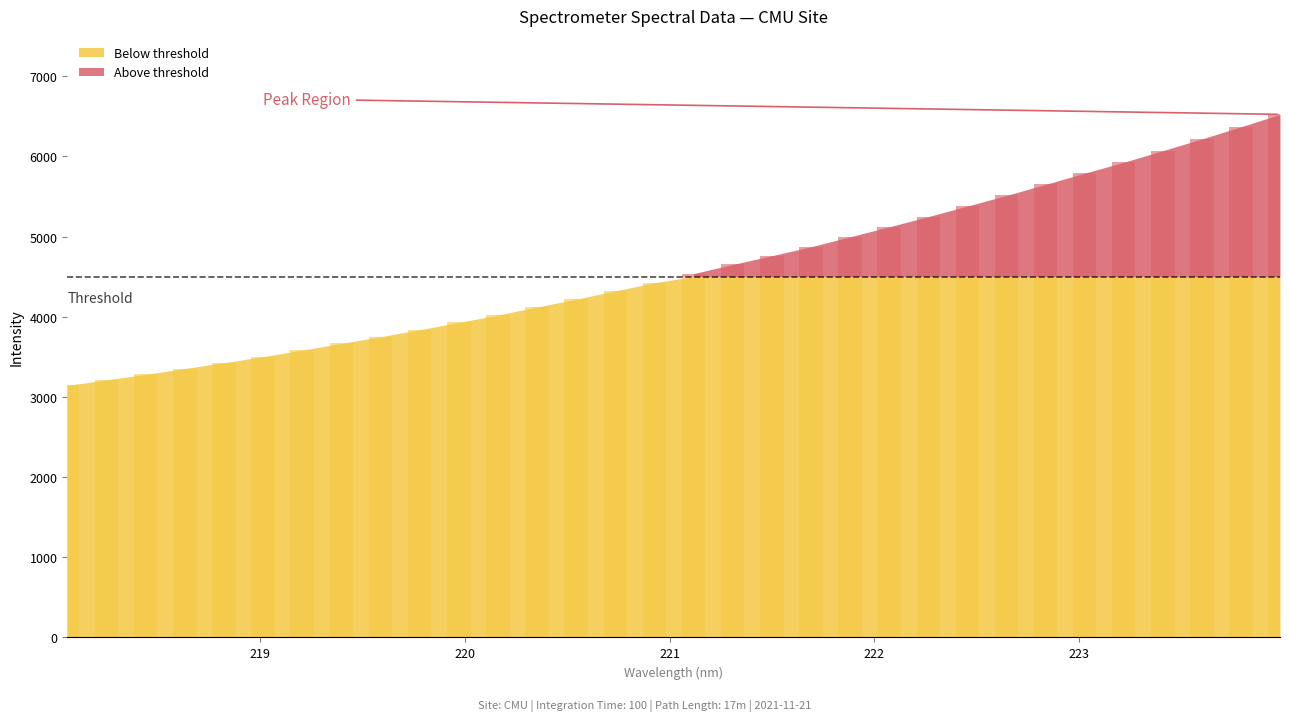

Rank the categories by value from lowest to highest.

218.0596, 218.2508, 218.442, 218.6332, 218.8244, 219.0156, 219.2067, 219.3979, 219.589, 219.7801, 219.9712, 220.1623, 220.3533, 220.5444, 220.7354, 220.9264, 221.1174, 221.3083, 221.4993, 221.6902, 221.8812, 222.0721, 222.263, 222.4538, 222.6447, 222.8355, 223.0264, 223.2172, 223.408, 223.5987, 223.7895, 223.9802